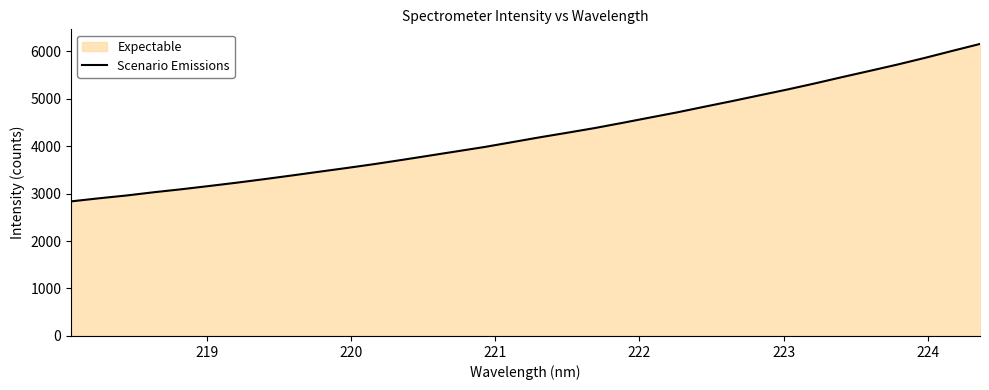

What is the maximum value shown in the chart?

6151.6